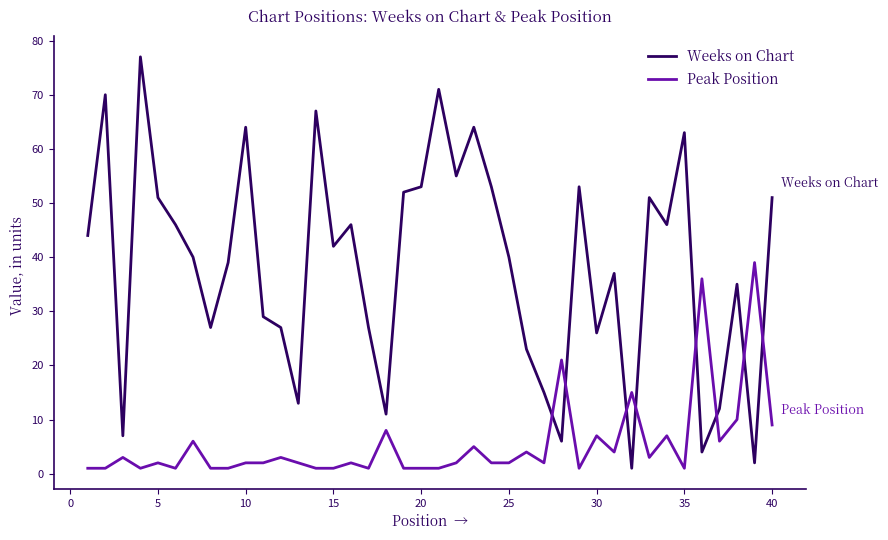

Does the chart display data point markers on the line(s)?

No